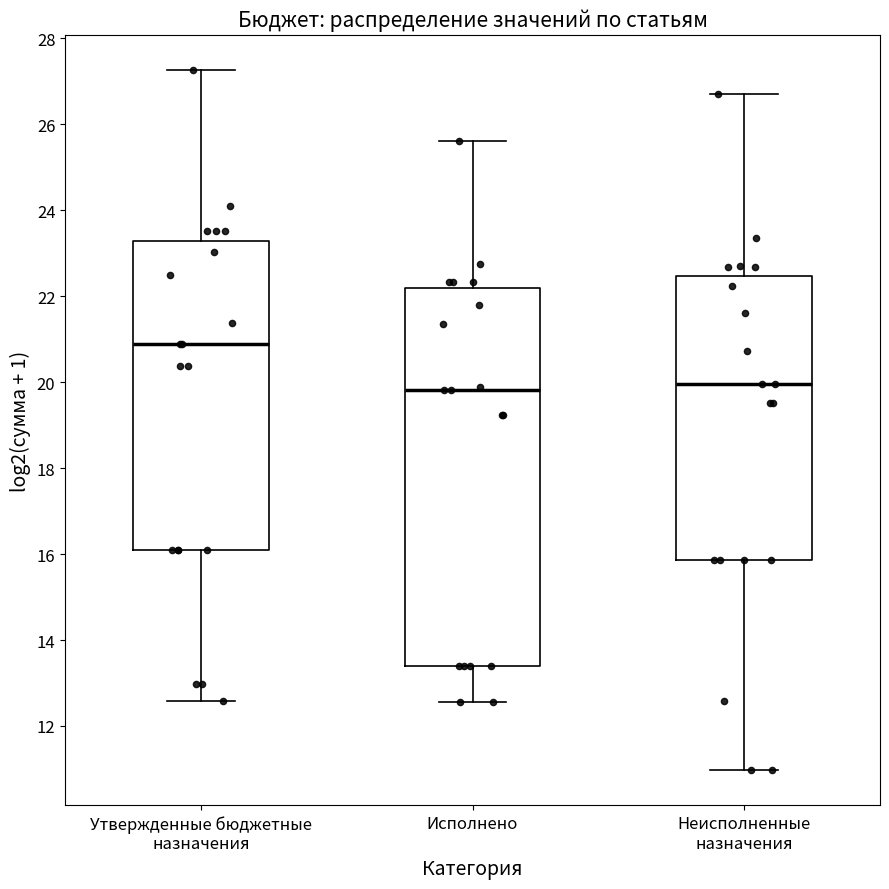

Reading left to right, transcribe this box plot: for each box, give where its median line is, the range the box spans, and where its two whiskers end, as read against the y-axis. The values are not printed on the chart, so give them approximately, as read against the axis.

Утвержденные бюджетные назначения: median 20.8, box 16.0 to 23.2, whiskers 12.6 to 27.2
Исполнено: median 19.8, box 13.4 to 22.2, whiskers 12.6 to 25.6
Неисполненные назначения: median 20.0, box 15.8 to 22.4, whiskers 11.0 to 26.8